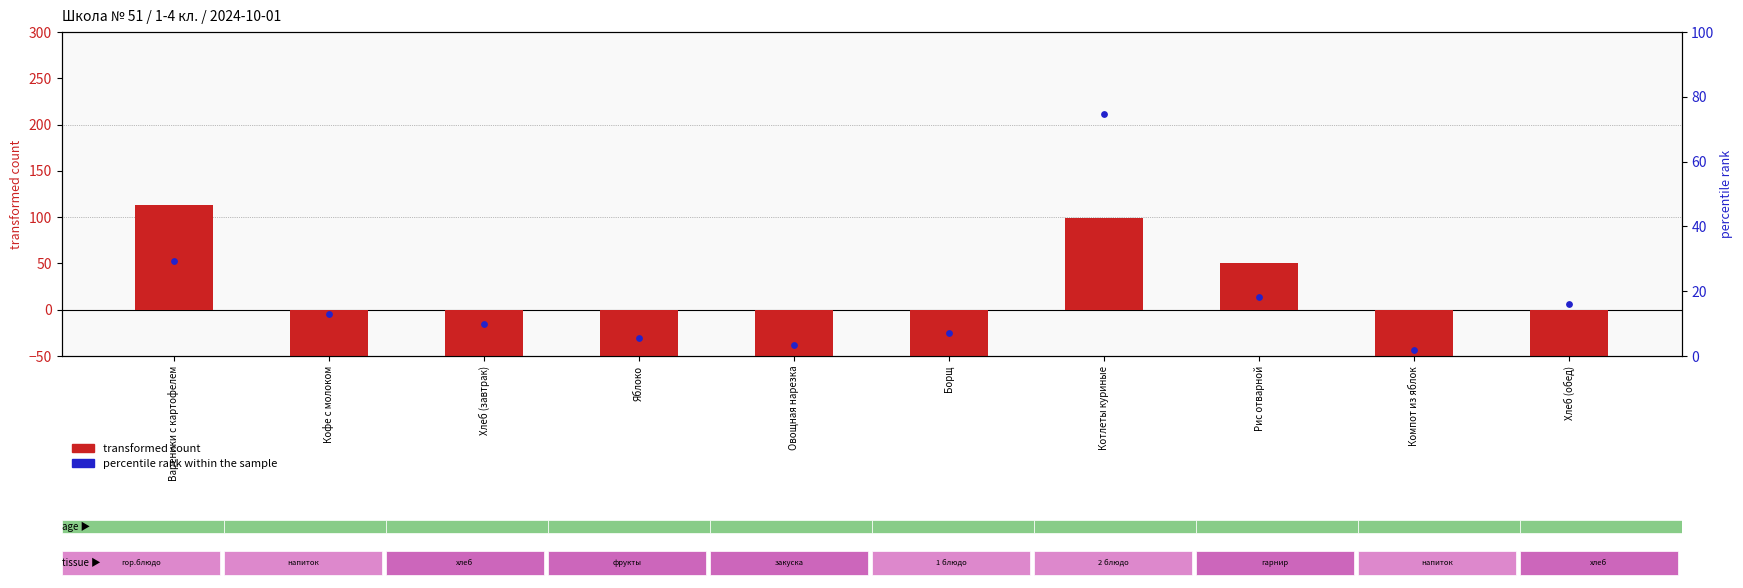

Which series reaches the minimum Y coordinate?

transformed count